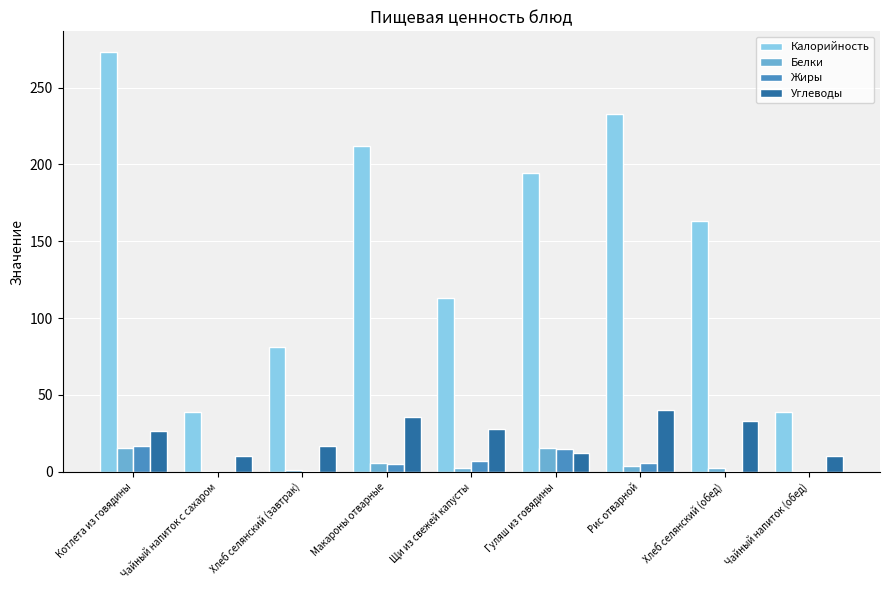

Which series has the widest spread of values?

Калорийность